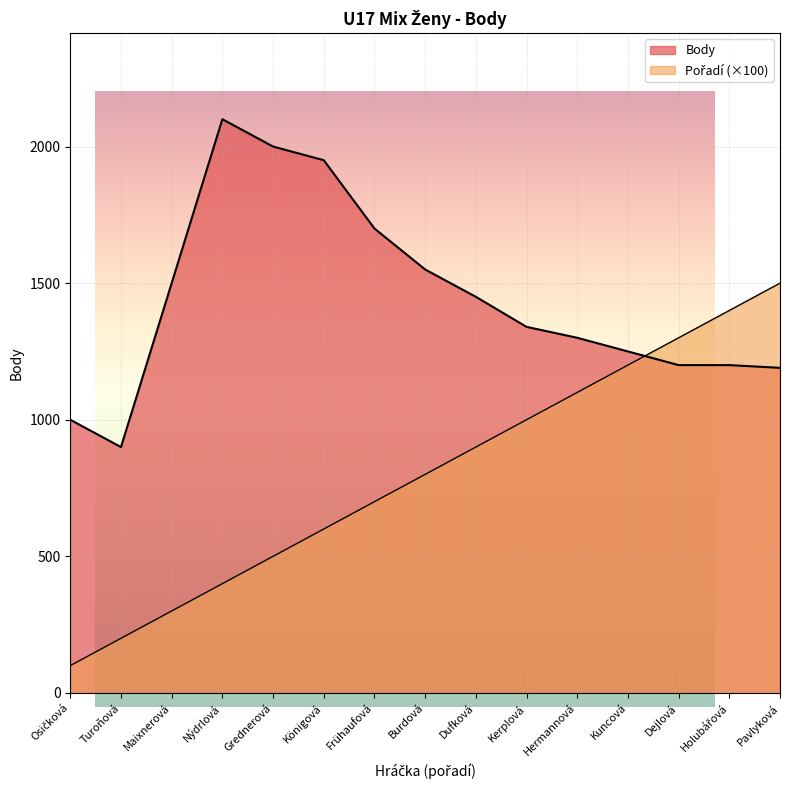

What is the lowest value of the Body series?

900